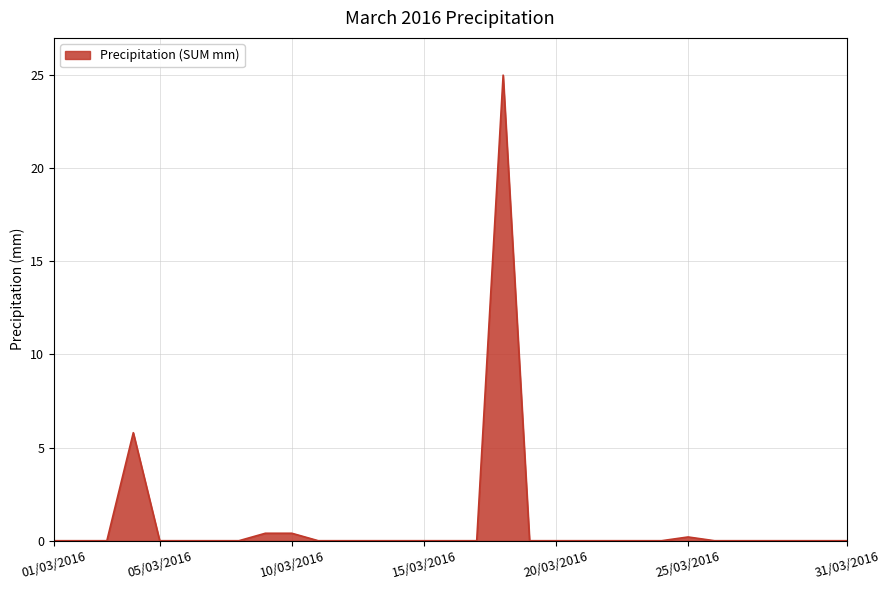

What is the difference between the maximum and minimum values?

25.0